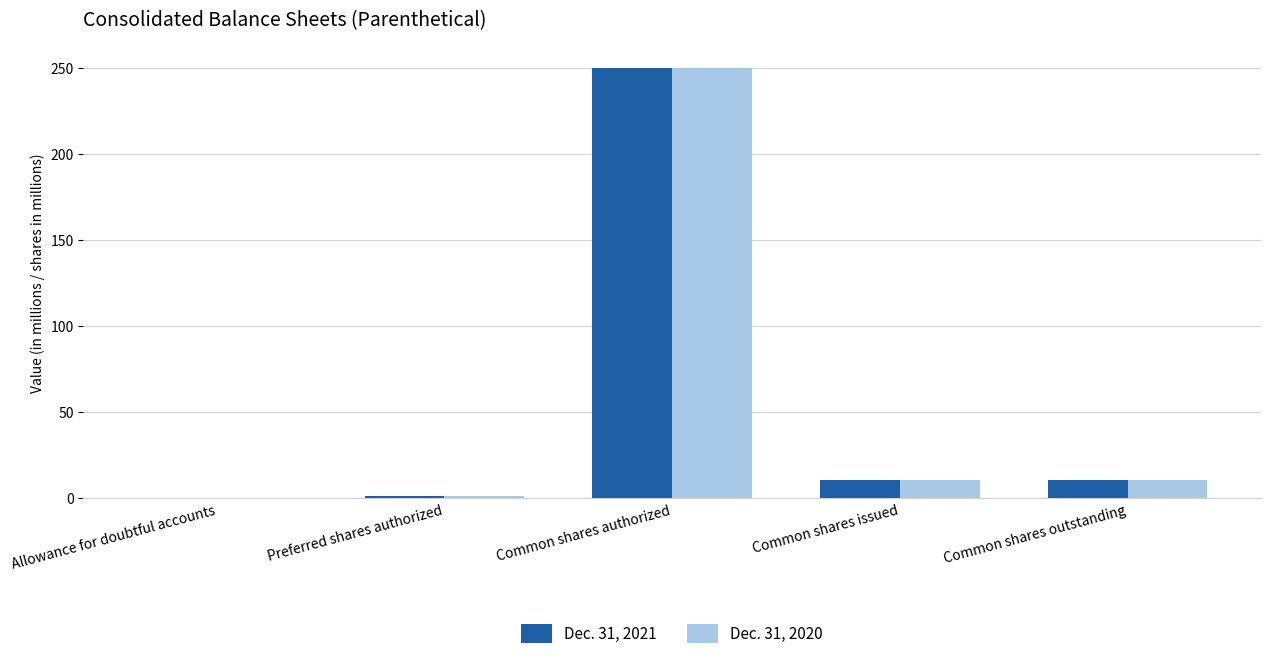

What is the greatest value displayed?

250.0